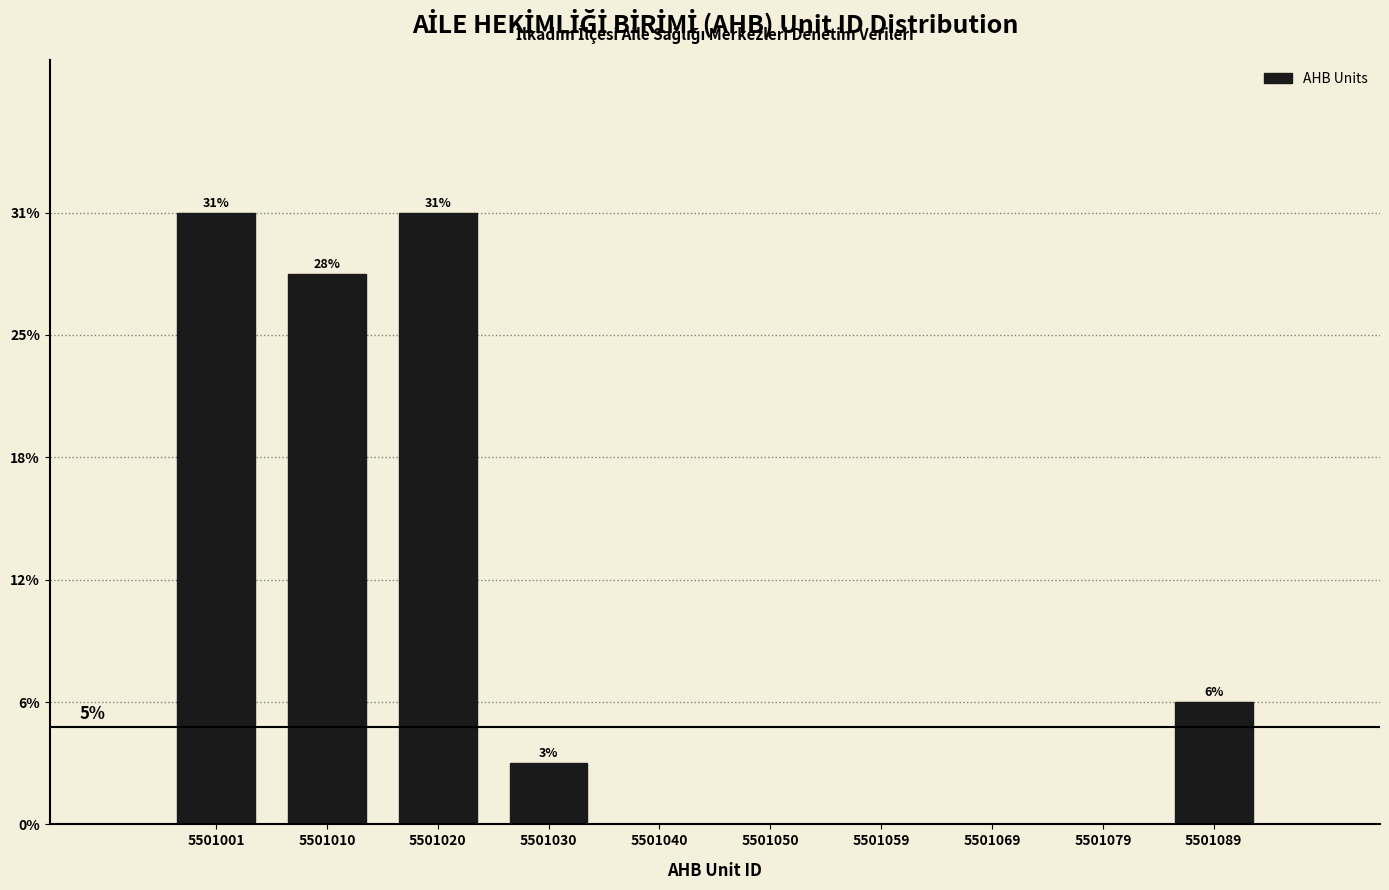

Are the bars horizontal?

No